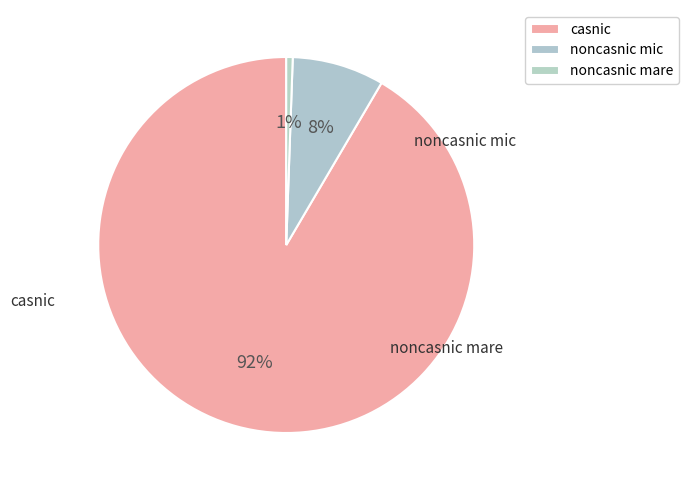

Is it true that noncasnic mare is 1% of the pie?

True